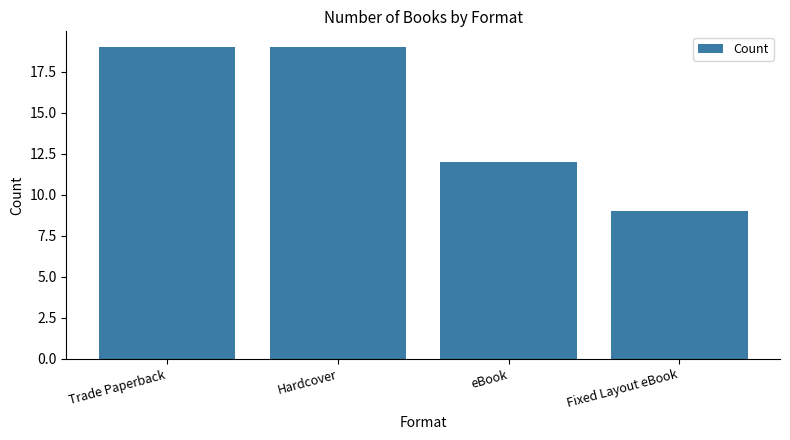

What is the greatest value displayed?

19